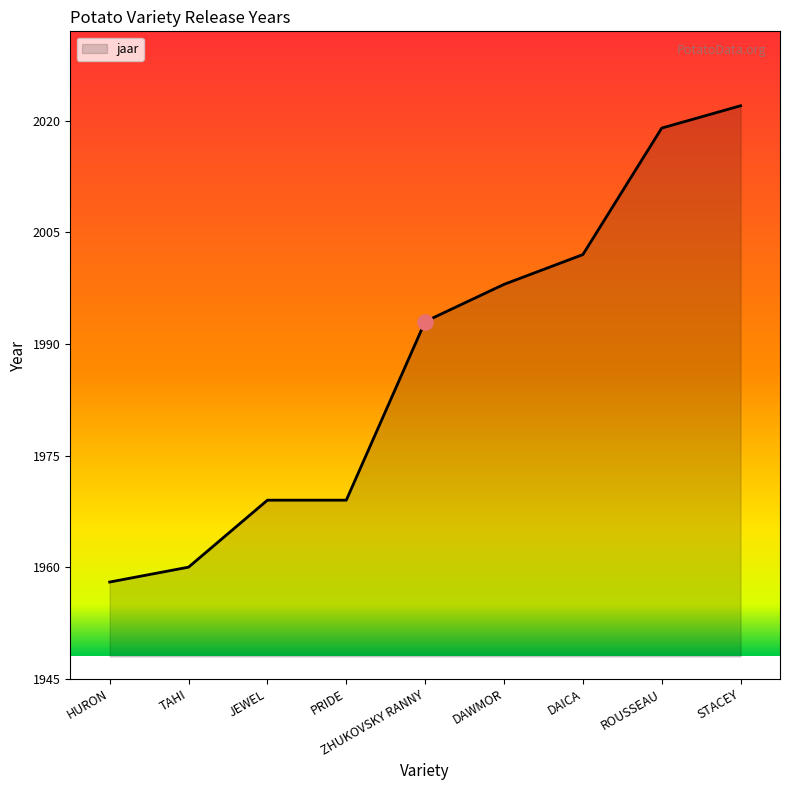

What is the change in value from TAHI to ROUSSEAU?

+59